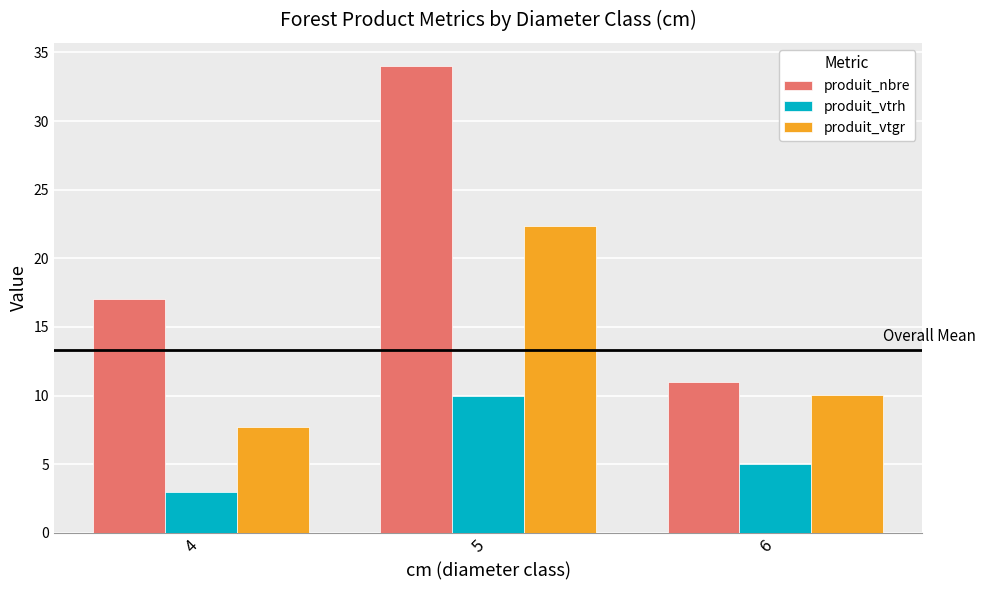

What is the total value across all series at 6?

26.1